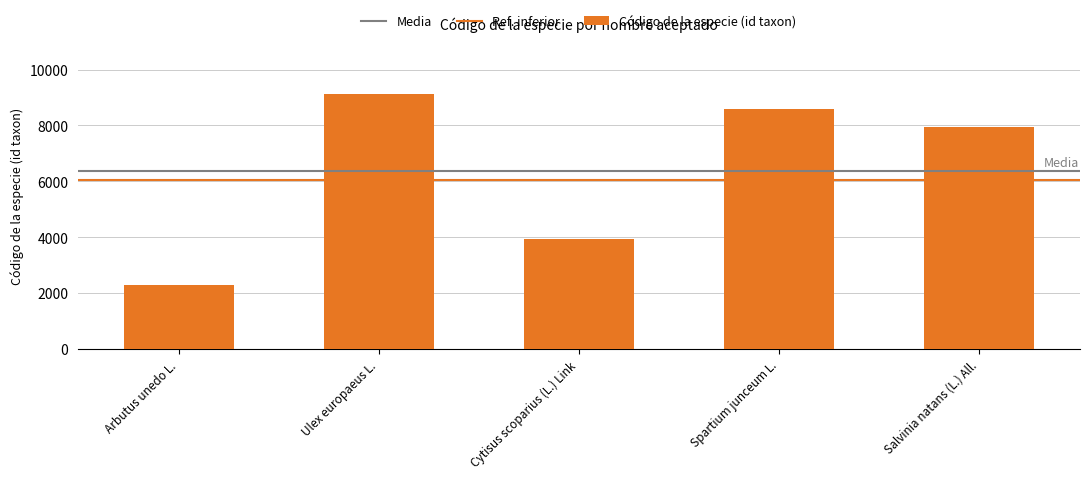

At which label is the value closest to 5707?

Cytisus scoparius (L.) Link